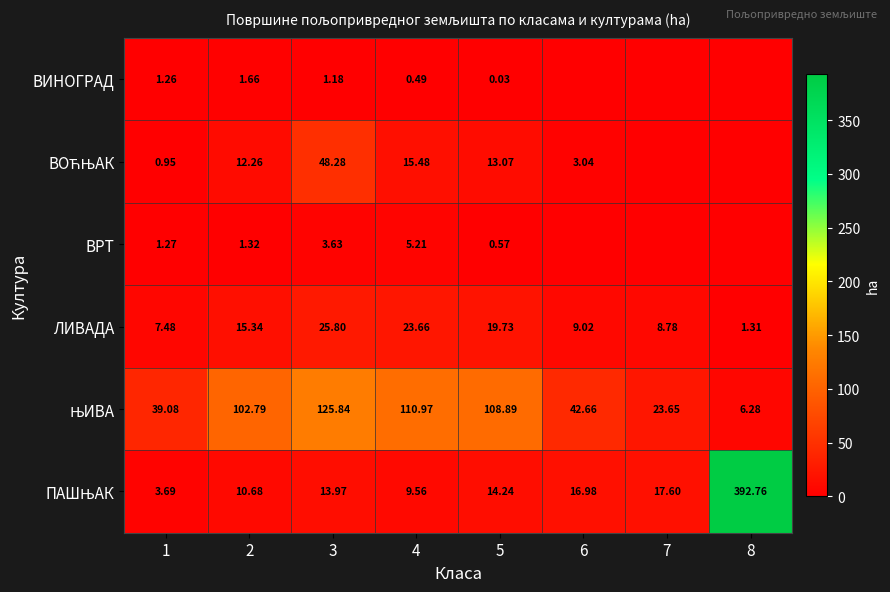

Which series has the widest spread of values?

ПАШЊАК